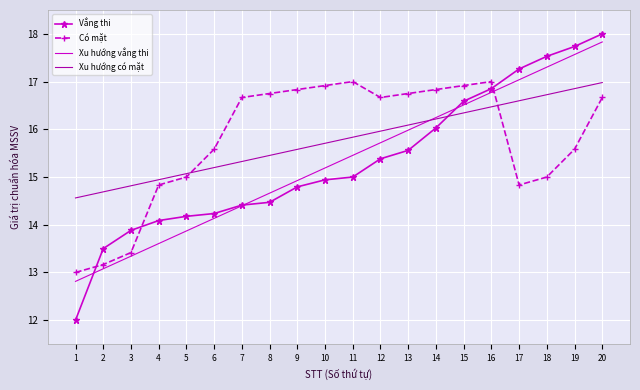

The Vắng thi series shows 18.0 at 20. True or false?

True